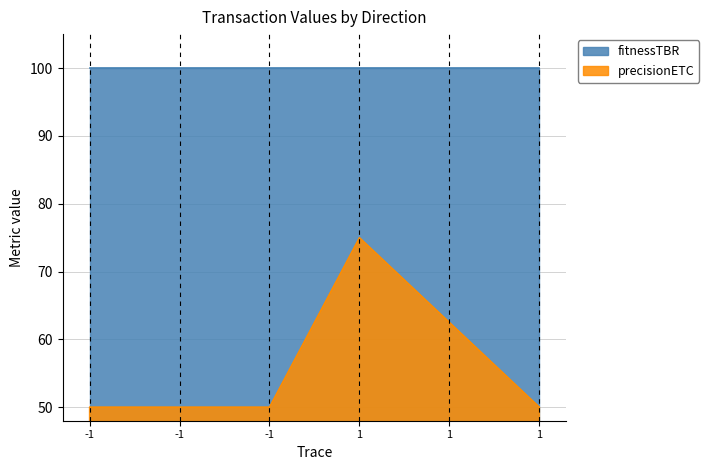

List the labels in order of value, largest first.

1, 1, -1, -1, -1, 1